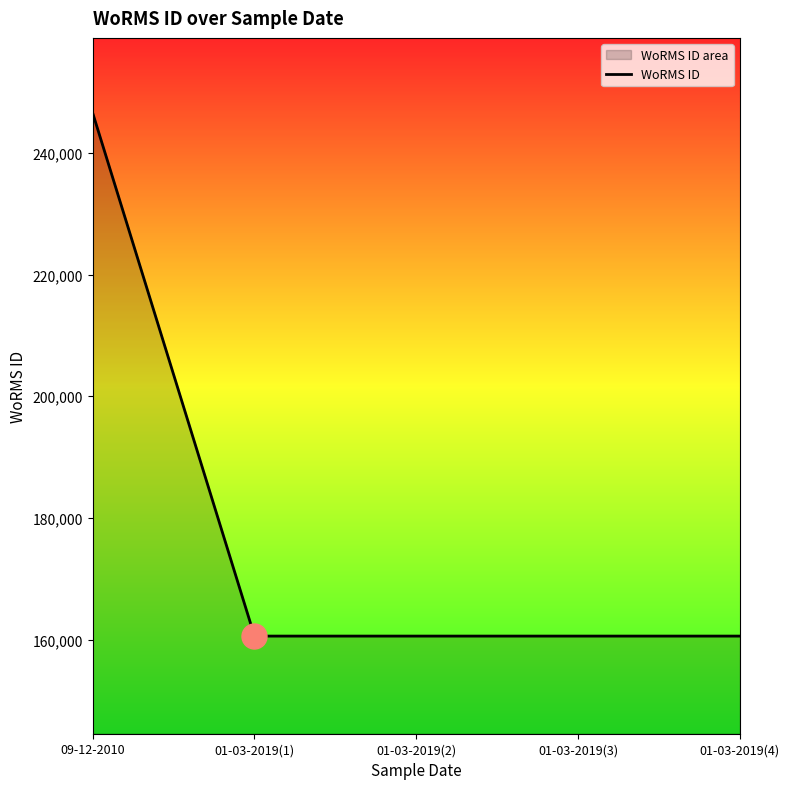

How many lines are shown in the chart?

1